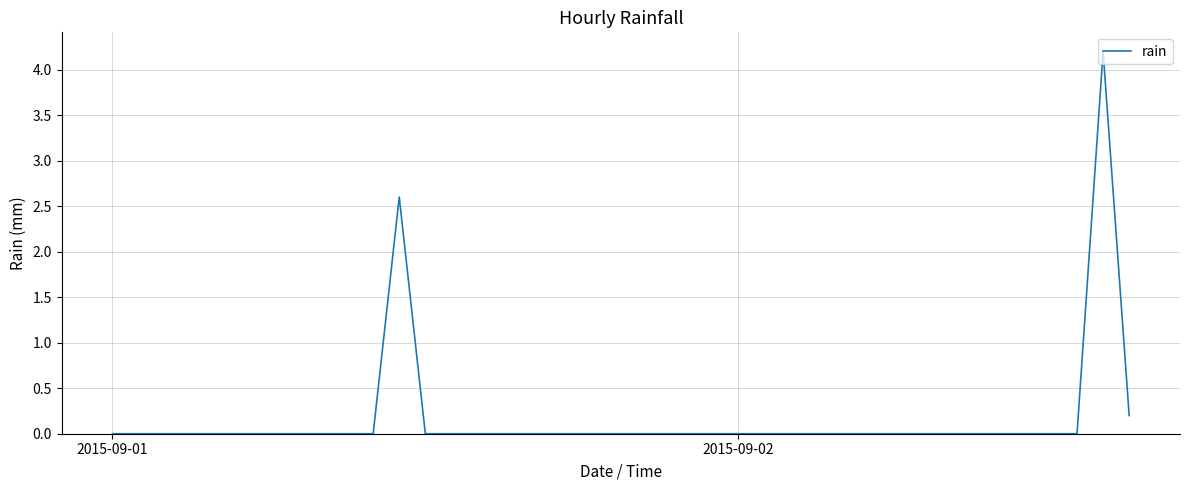

What is the difference between the maximum and minimum values?

4.2